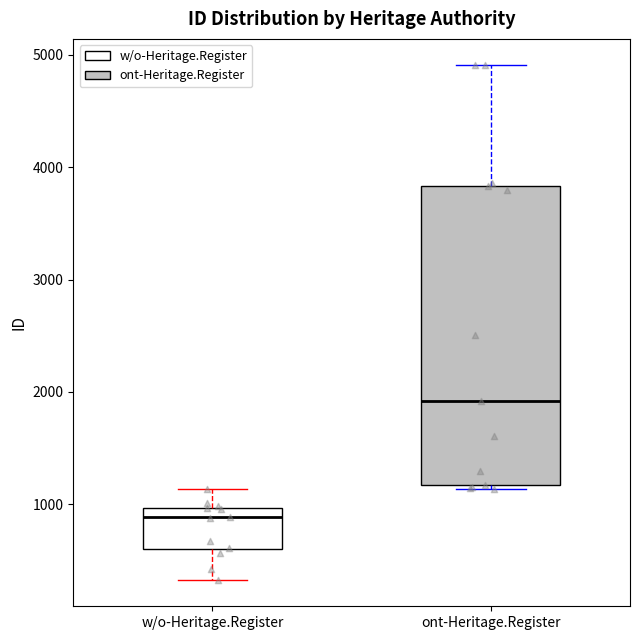

Which box is the tallest, from its lower edge to its upper edge?

ont-Heritage.Register